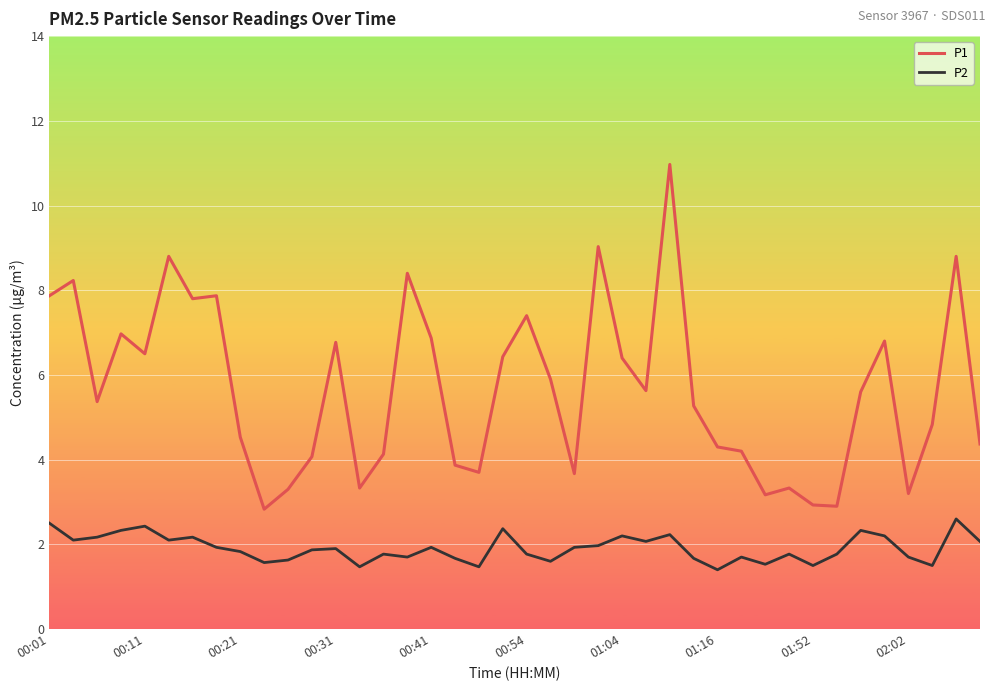

What is the lowest value of the P2 series?

1.4